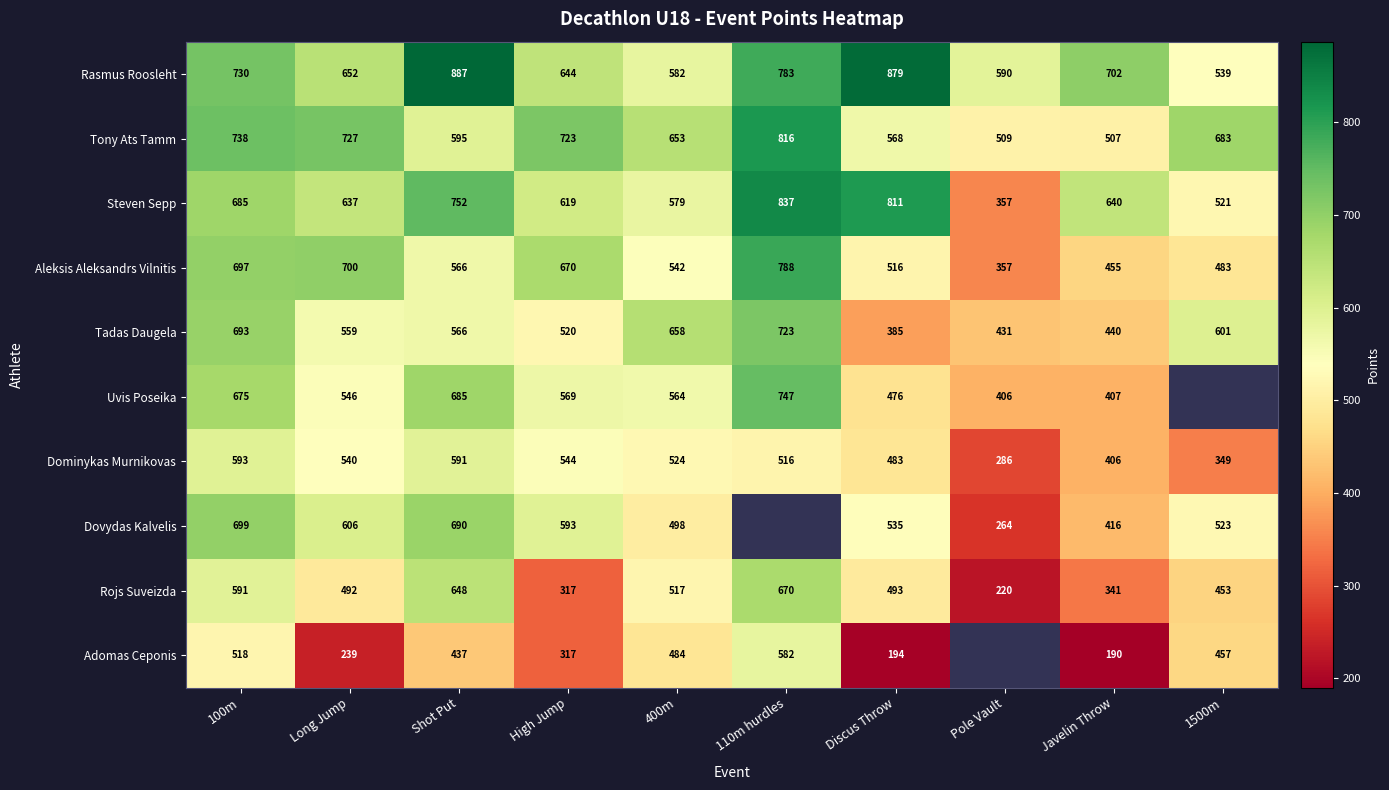

How many values in the Dominykas Murnikovas series are below 524?

5